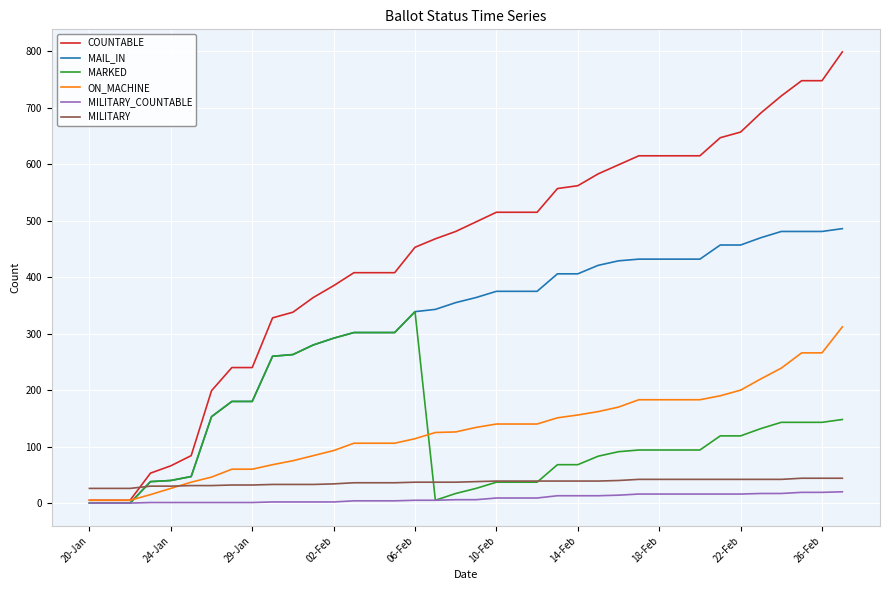

What is the greatest value displayed?

799